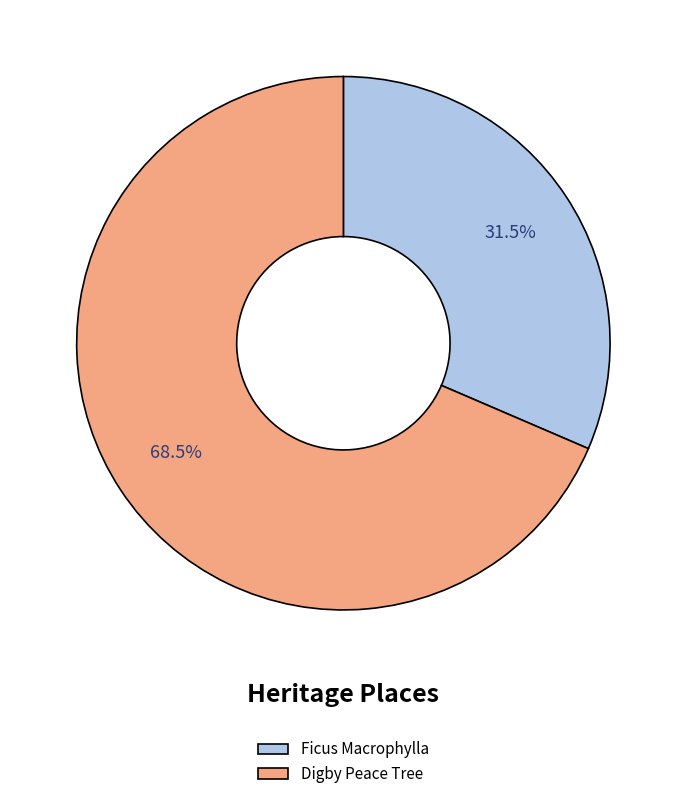

Approximately how many times larger is the value at Digby Peace Tree compared to Ficus Macrophylla?

2.2